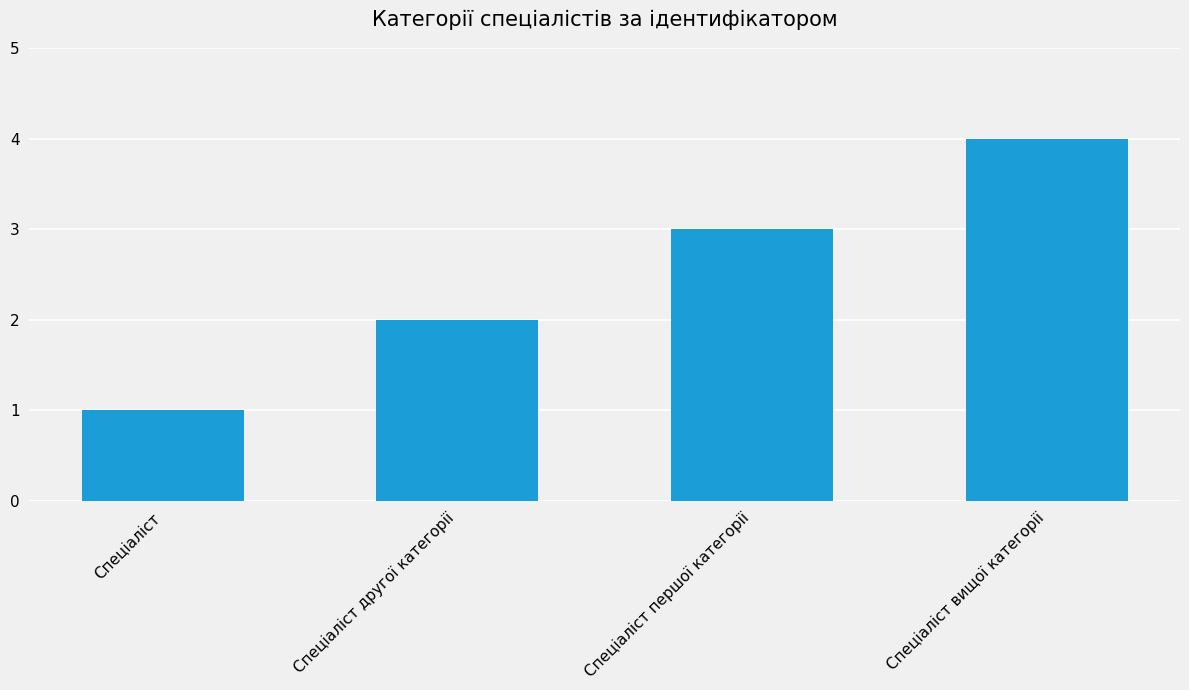

What is the change in value from Спеціаліст to Спеціаліст першої категорії?

+2